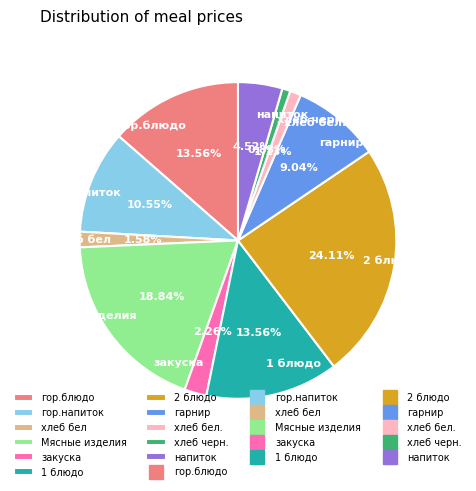

Does any single category account for the majority?

No